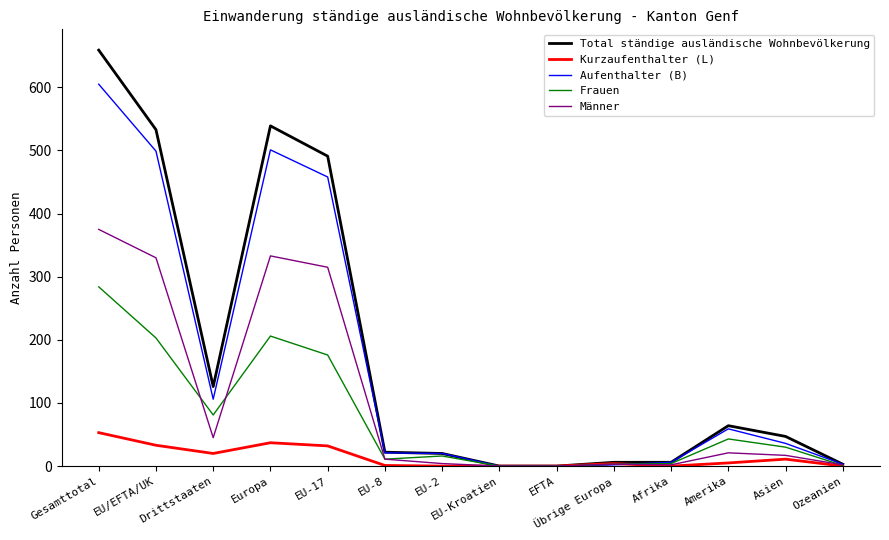

Where is Aufenthalter (B) nearest to the value 302?

EU-17